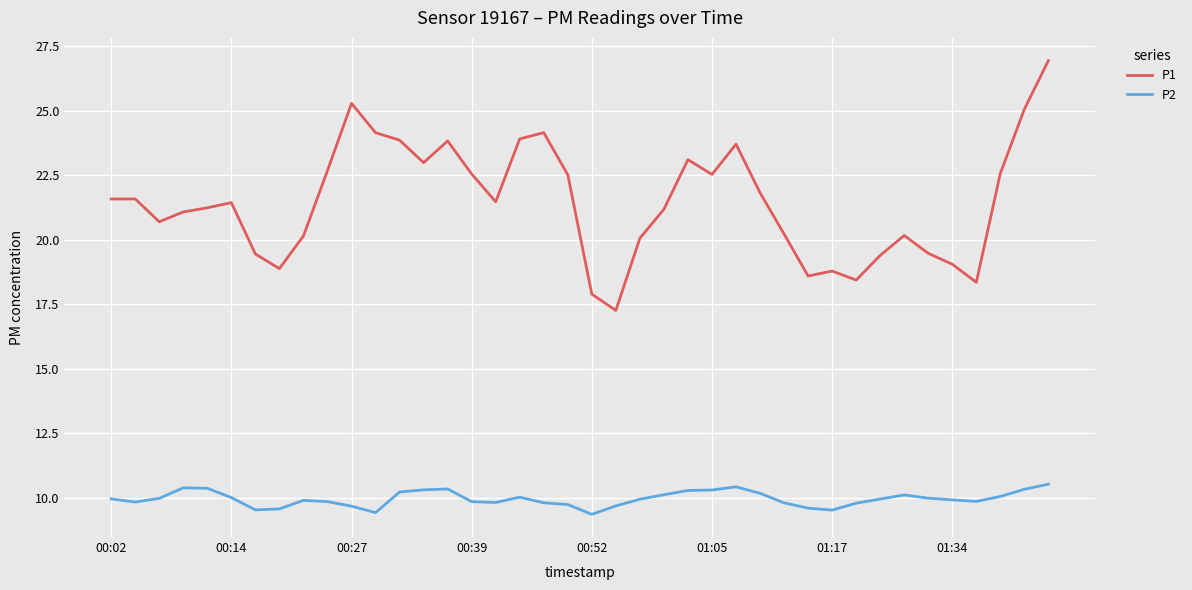

Rank the series by their maximum value, from lowest to highest.

P2, P1